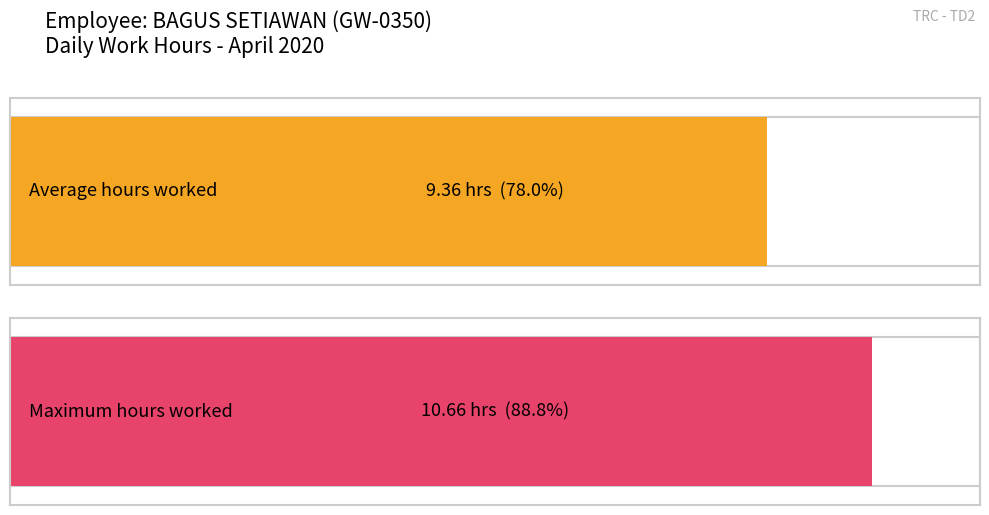

Does the chart contain stacked bars?

No